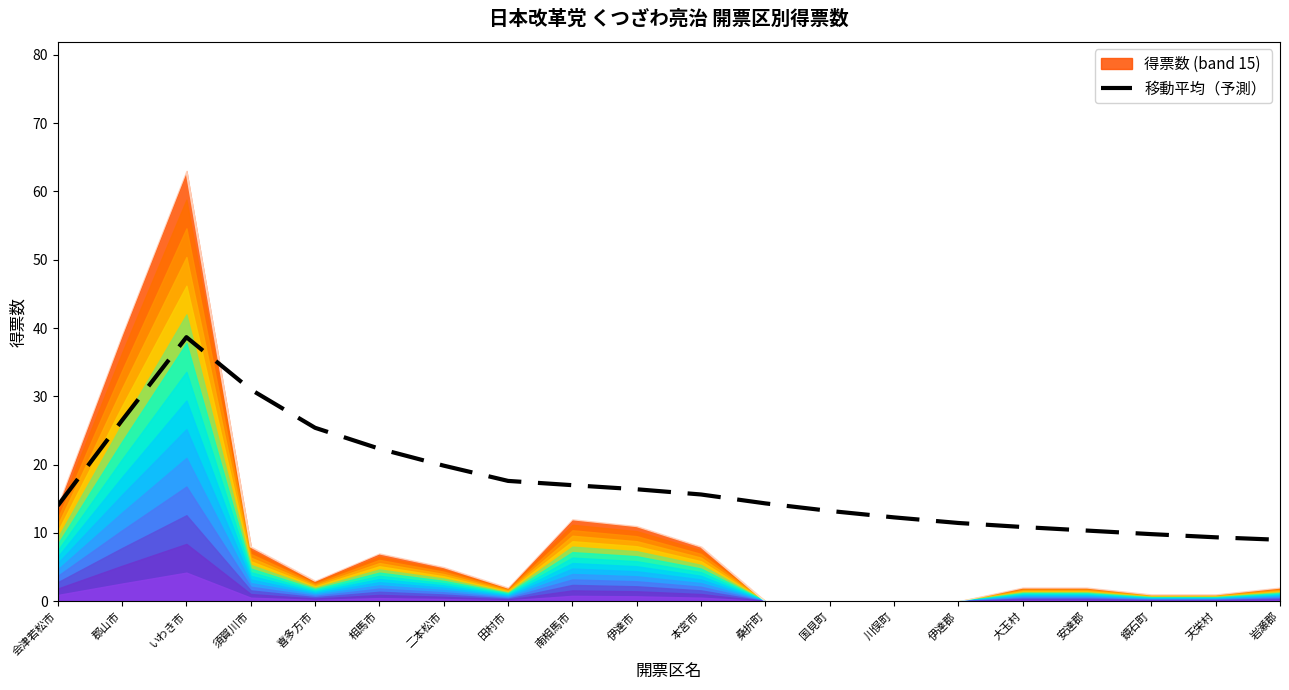

True or false: the data shows 14.7 at いわき市.

False